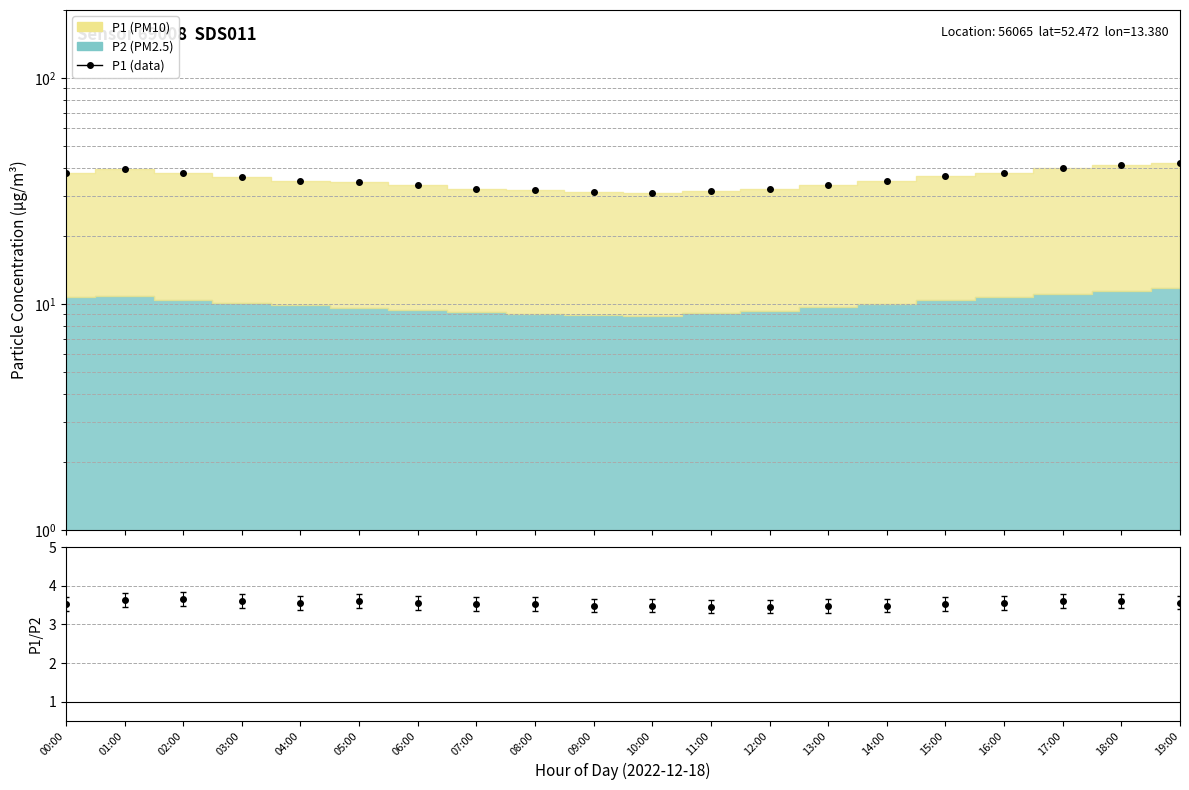

The P1/P2 series shows 1.9 at 05:00. True or false?

False